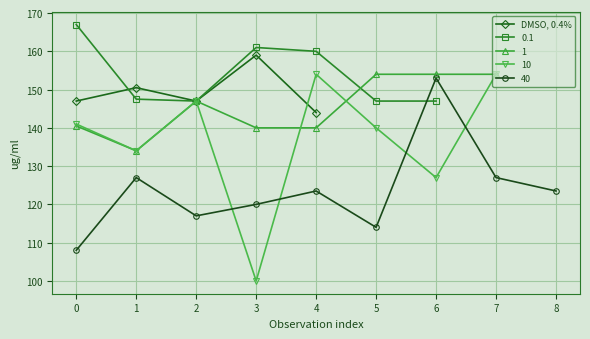

The DMSO, 0.4% series shows 60.8 at 2. True or false?

False